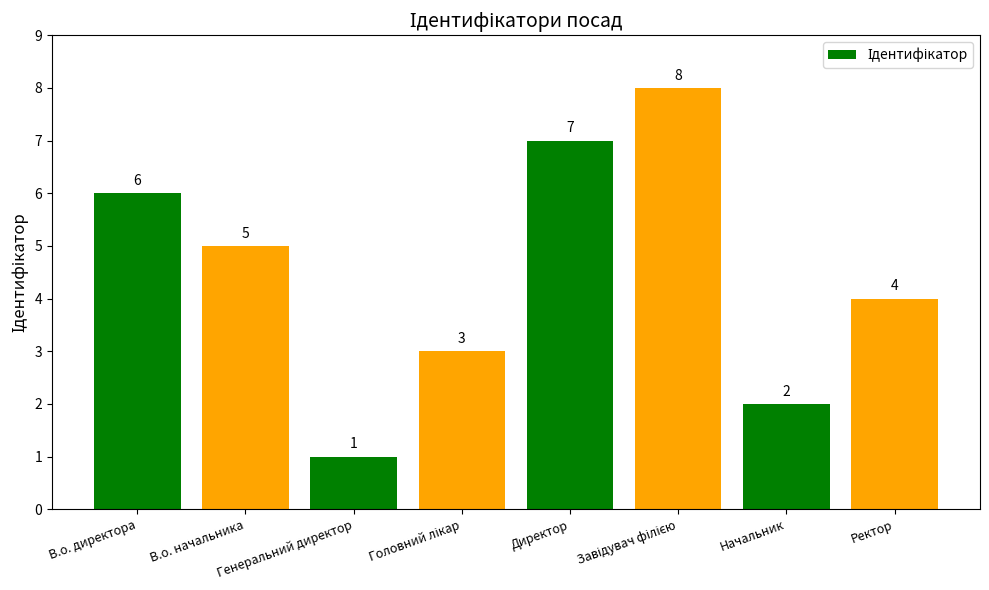

True or false: the data shows 6 at В.о. директора.

True